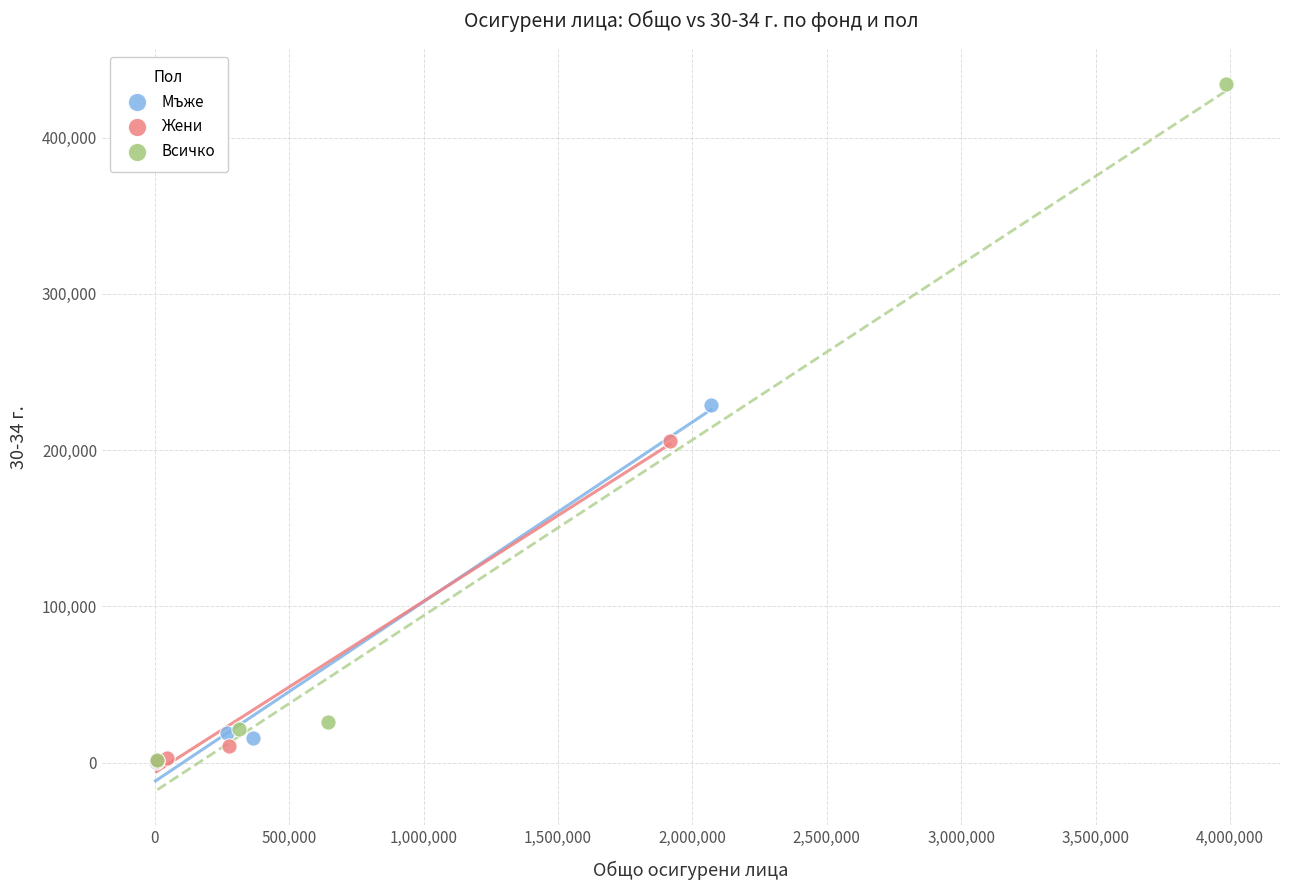

Which series reaches the maximum Y coordinate?

Всичко